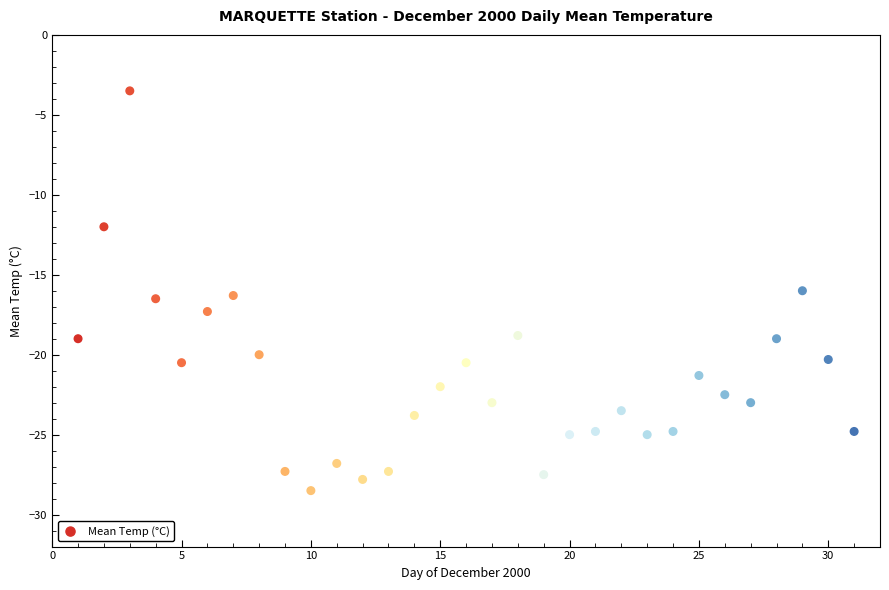

What is the range of Y values (max minus min)?

25.0